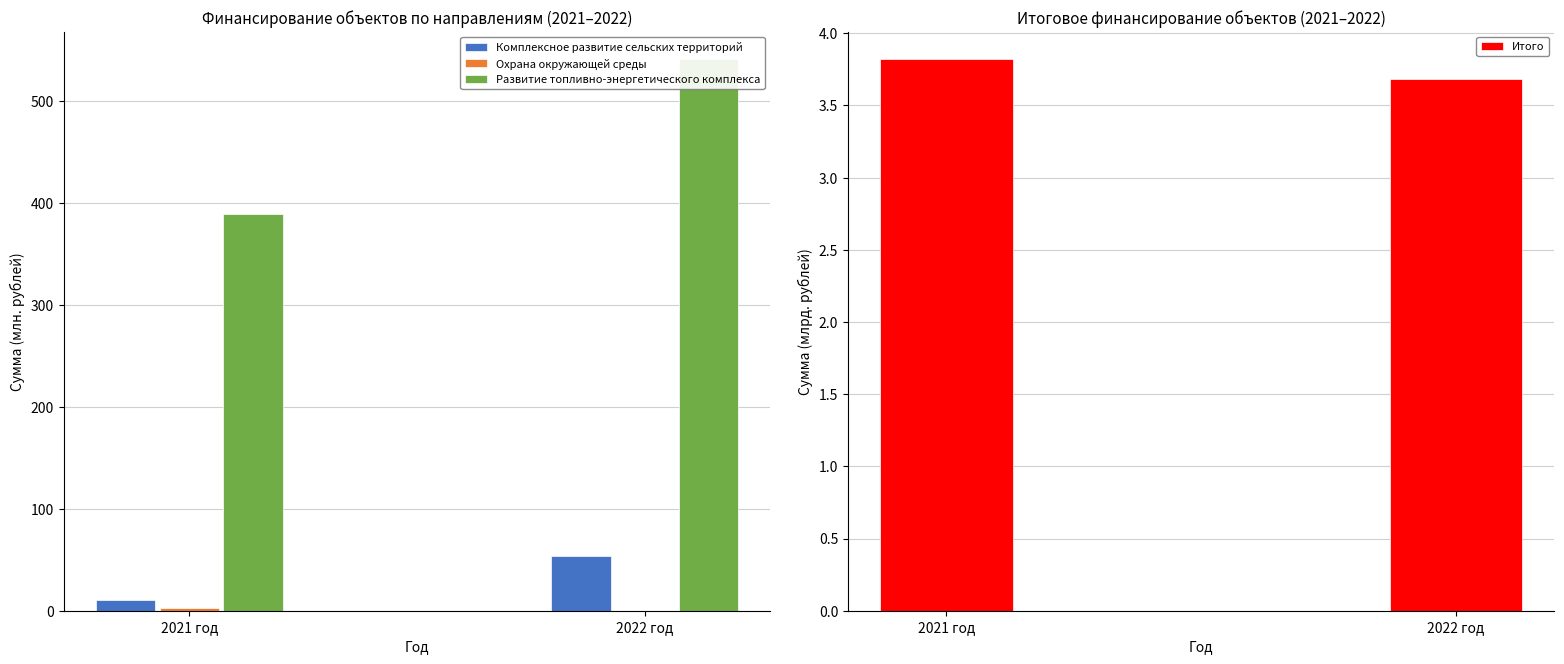

Which series has the largest total across all categories?

Развитие топливно-энергетического комплекса